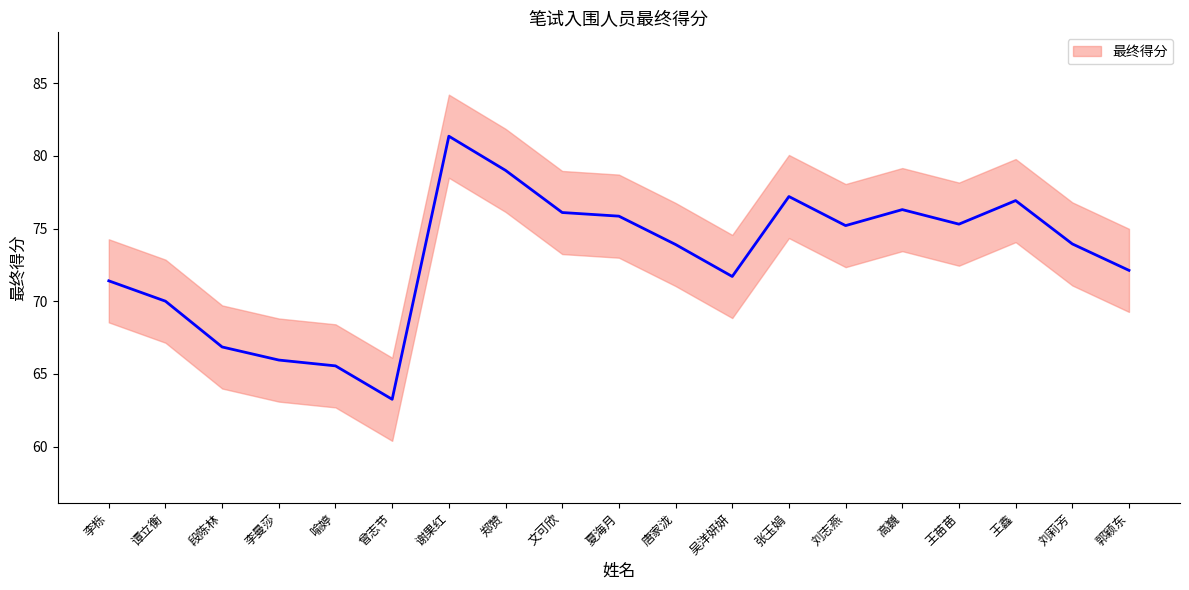

Reading left to right, extract all data points from this chart.

71.4	70.0	66.8	66.0	65.5	63.2	81.3	79.0	76.1	75.8	73.9	71.7	77.2	75.2	76.3	75.3	76.9	73.9	72.1